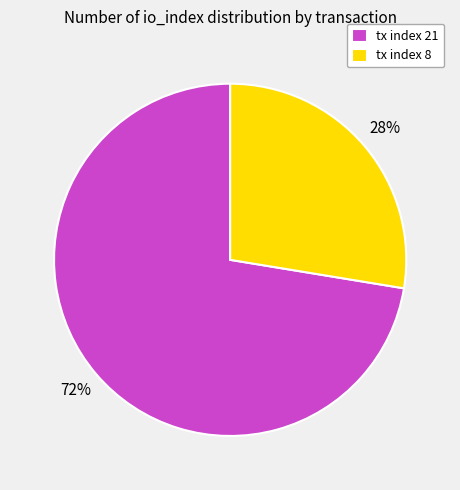

To the nearest percent, what is the combined percentage of tx index 21 and tx index 8?

100%